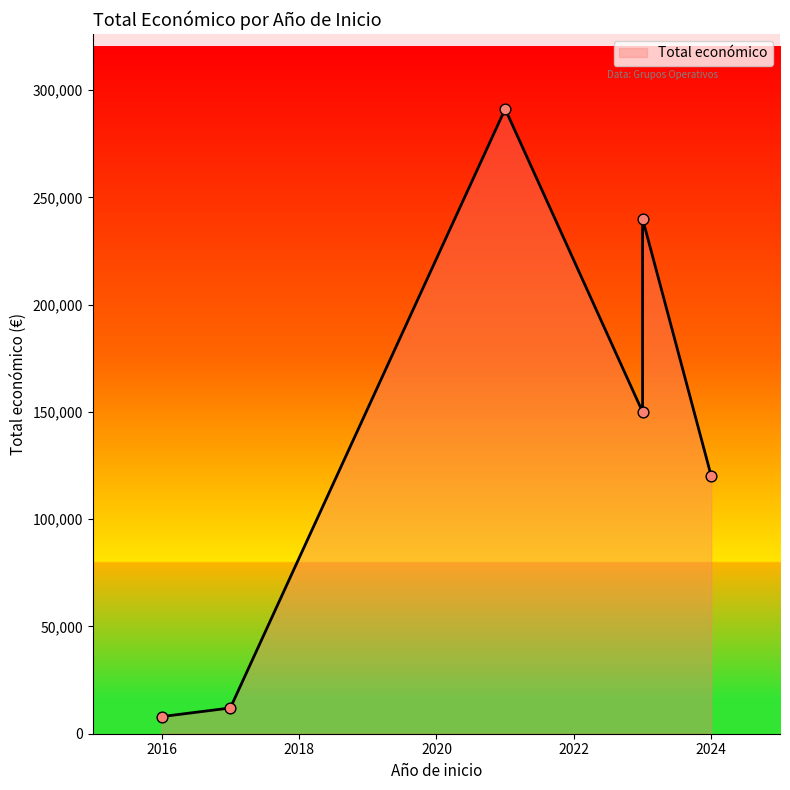

Which has a higher value, 2021 or 2023?

2021